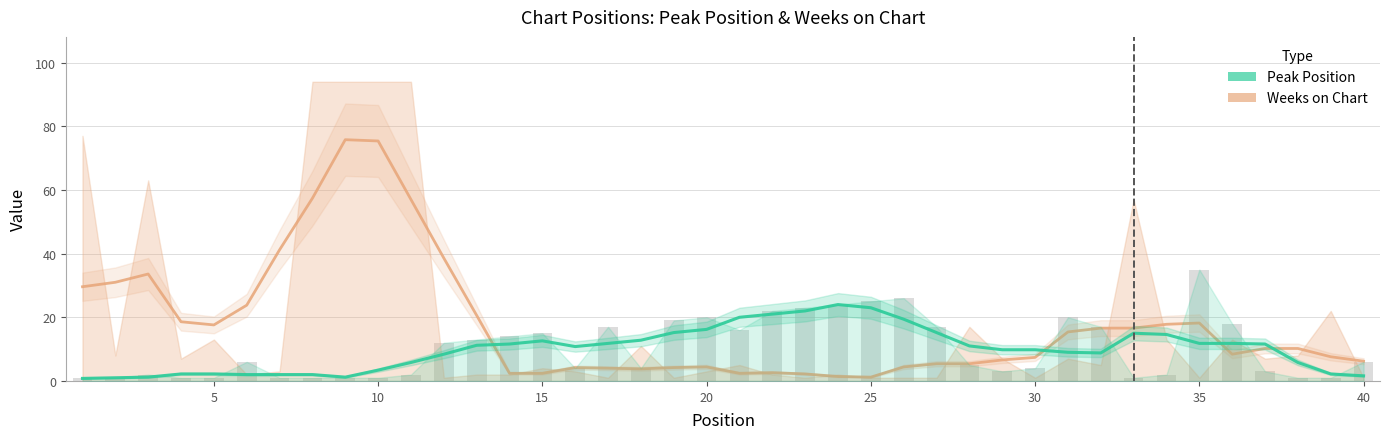

What is the lowest value of the Weeks on Chart series?

1.2